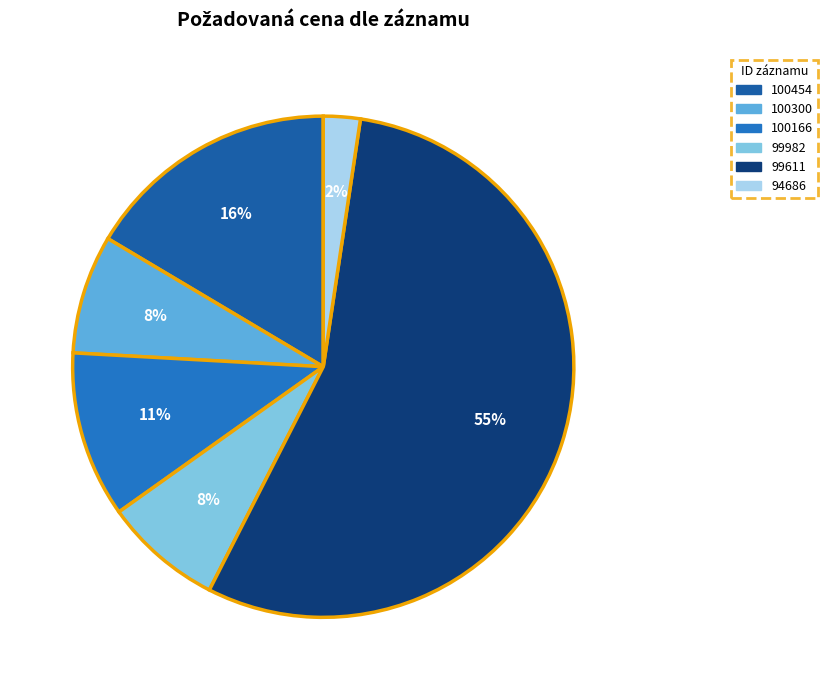

Which category has the biggest portion of the pie?

99611